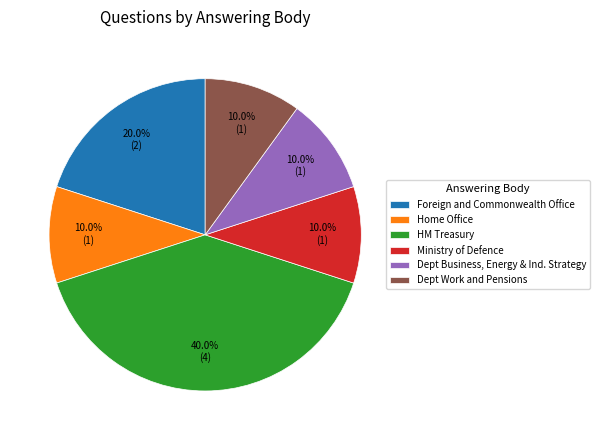

Which has a higher value, HM Treasury or Home Office?

HM Treasury